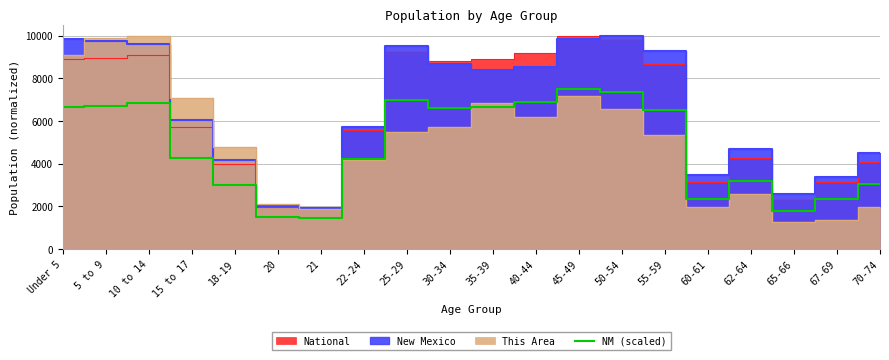

The value of NM (scaled) at 62-64 is 1487.9. True or false?

False